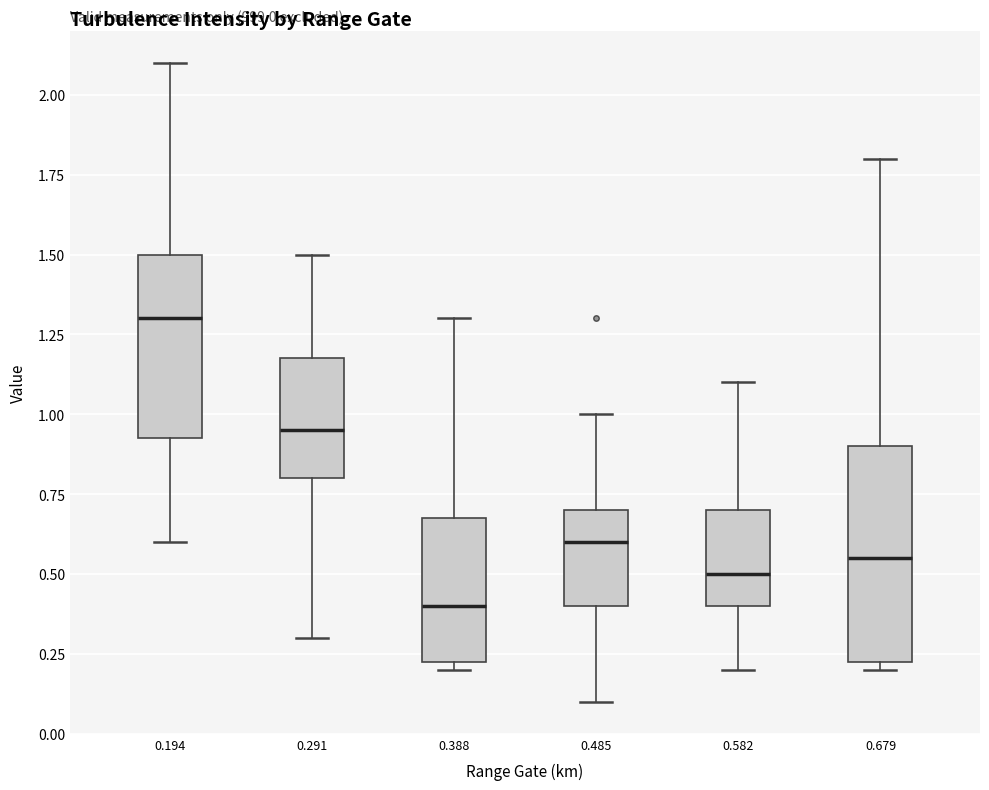

Reading left to right, transcribe this box plot: for each box, give where its median line is, the range the box spans, and where its two whiskers end, as read against the y-axis. The values are not printed on the chart, so give them approximately, as read against the axis.

0.194: median 1.30, box 0.95 to 1.50, whiskers 0.60 to 2.10
0.291: median 0.95, box 0.80 to 1.20, whiskers 0.30 to 1.50
0.388: median 0.40, box 0.25 to 0.70, whiskers 0.20 to 1.30
0.485: median 0.60, box 0.40 to 0.70, whiskers 0.10 to 1.00
0.582: median 0.50, box 0.40 to 0.70, whiskers 0.20 to 1.10
0.679: median 0.55, box 0.25 to 0.90, whiskers 0.20 to 1.80